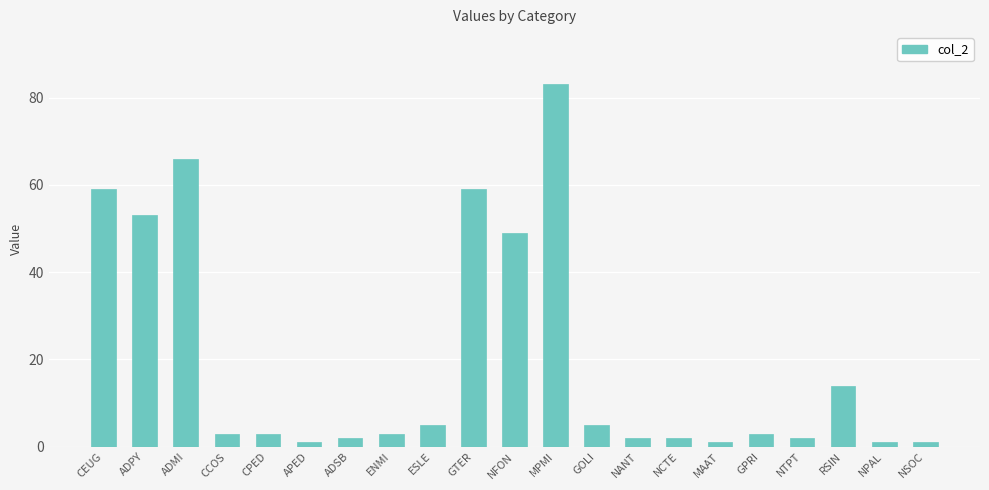

Which has a higher value, MAAT or ESLE?

ESLE